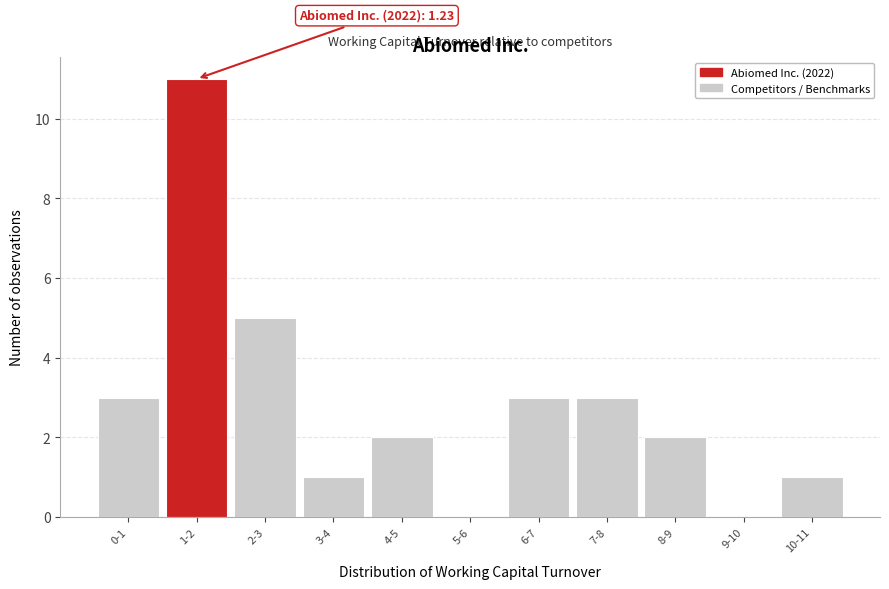

Reading left to right, list all the values displayed in this chart.

0-1=3	1-2=11	2-3=5	3-4=1	4-5=2	5-6=0	6-7=3	7-8=3	8-9=2	9-10=0	10-11=1